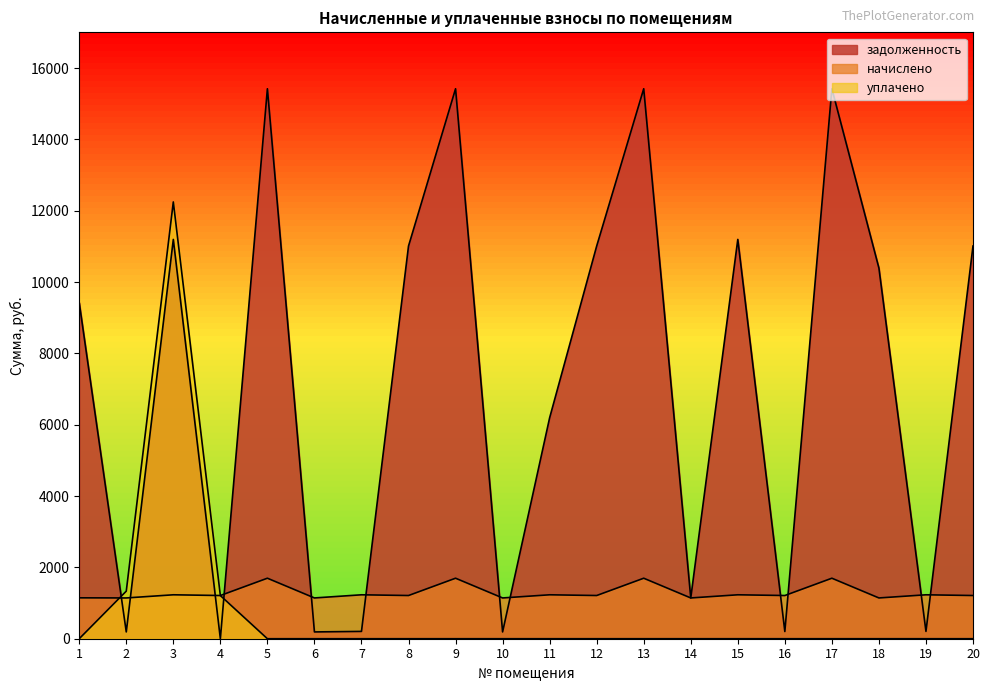

What is the maximum value shown in the chart?

15418.6